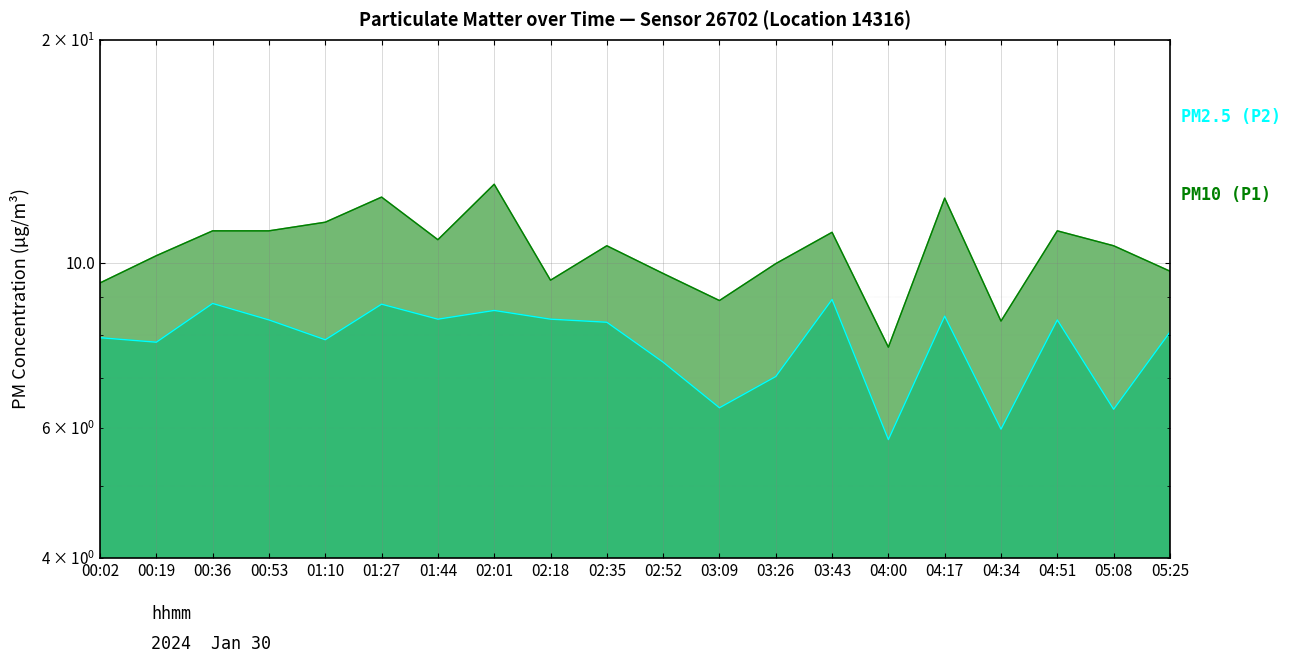

Where does the PM10 (P1) series first go above 10?

00:19